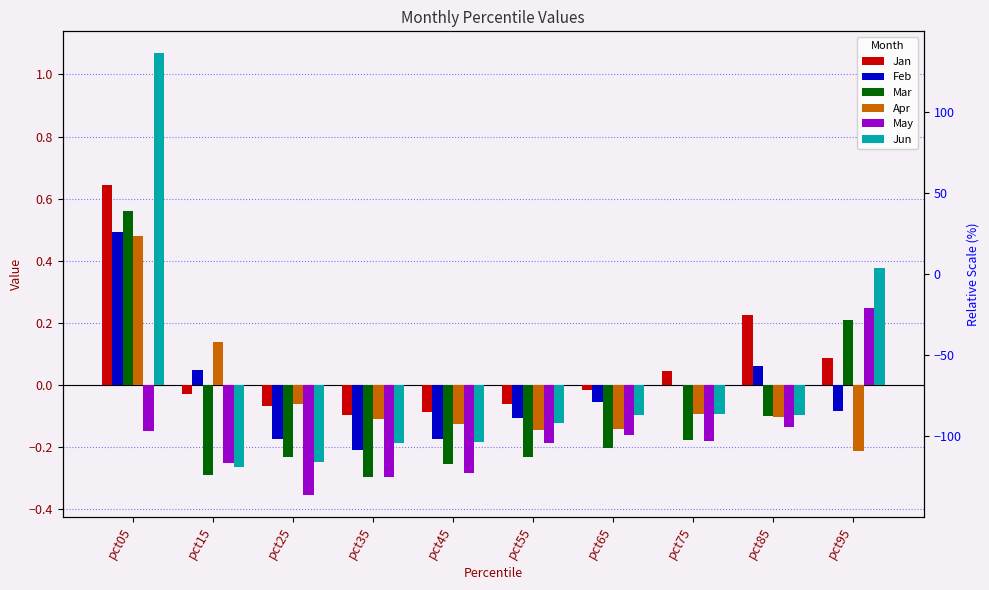

At how many categories does at least one series exceed 0?

5